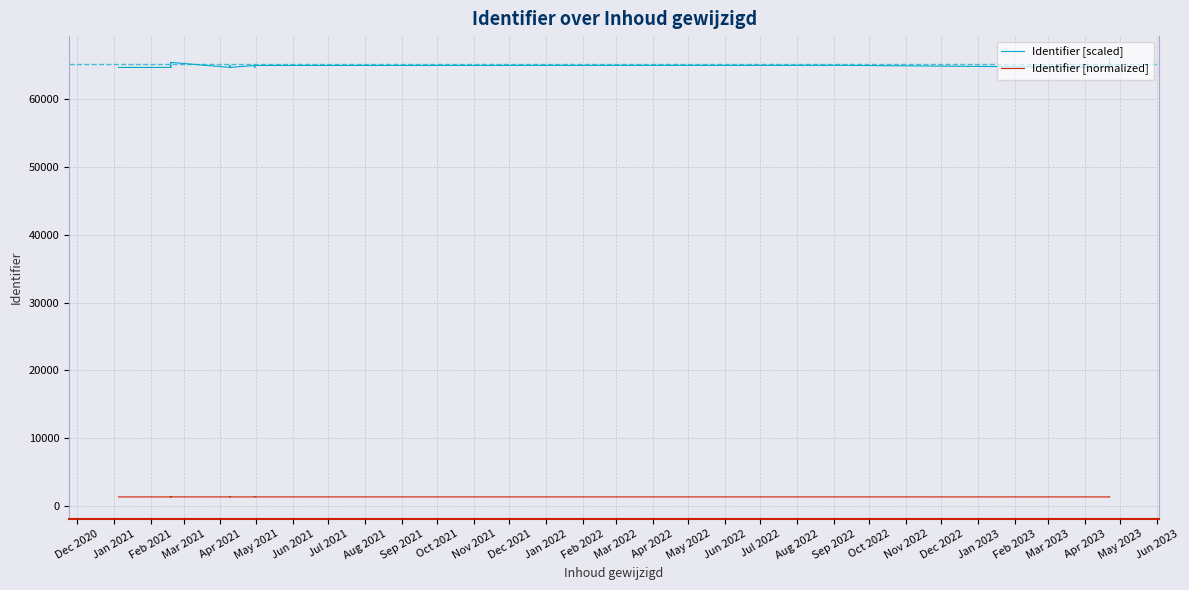

The Identifier [normalized] series shows 2107.3 at Jun 2022. True or false?

False